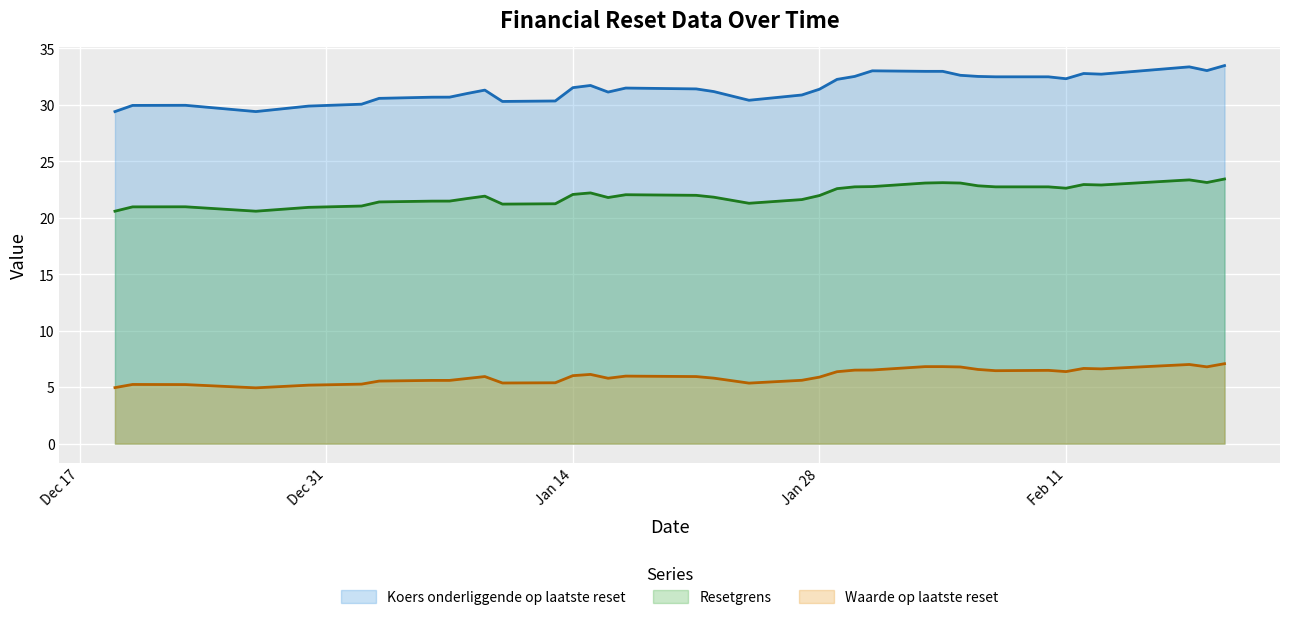

What is the lowest value of the Resetgrens series?

20.6